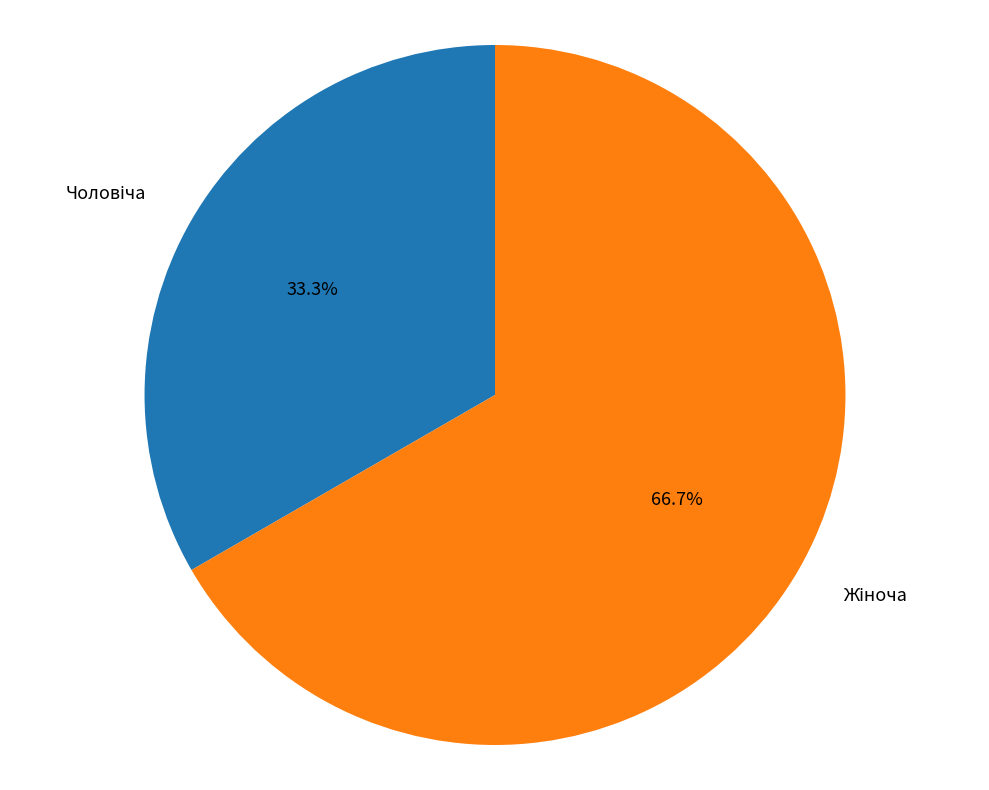

Is there a majority slice in this chart?

Yes